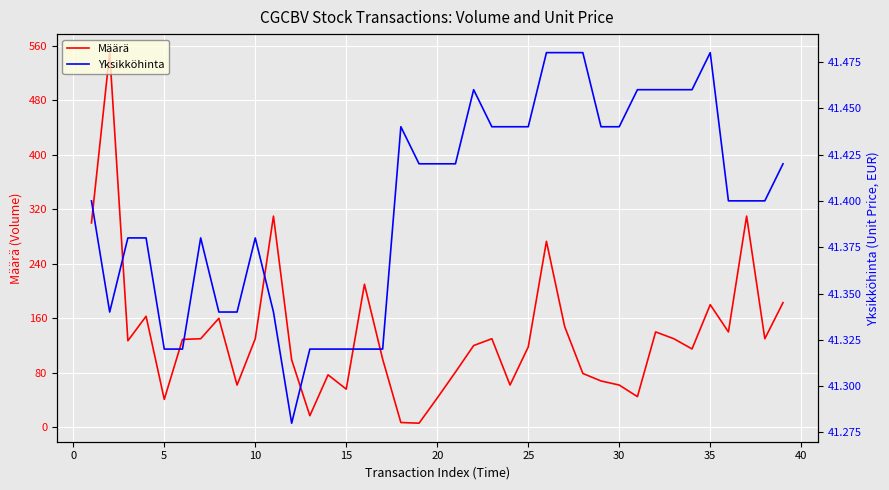

The Määrä series shows 18 at 15. True or false?

False